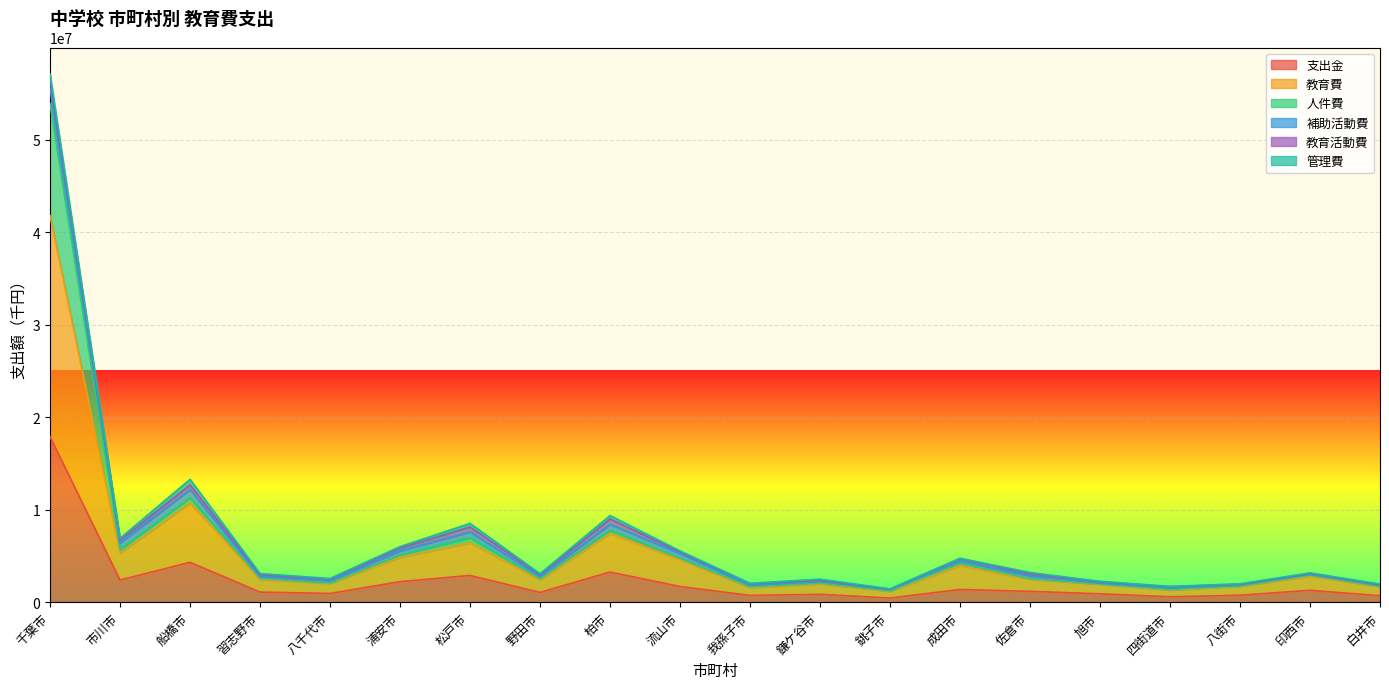

Which category has the highest value in the 支出金 series?

千葉市